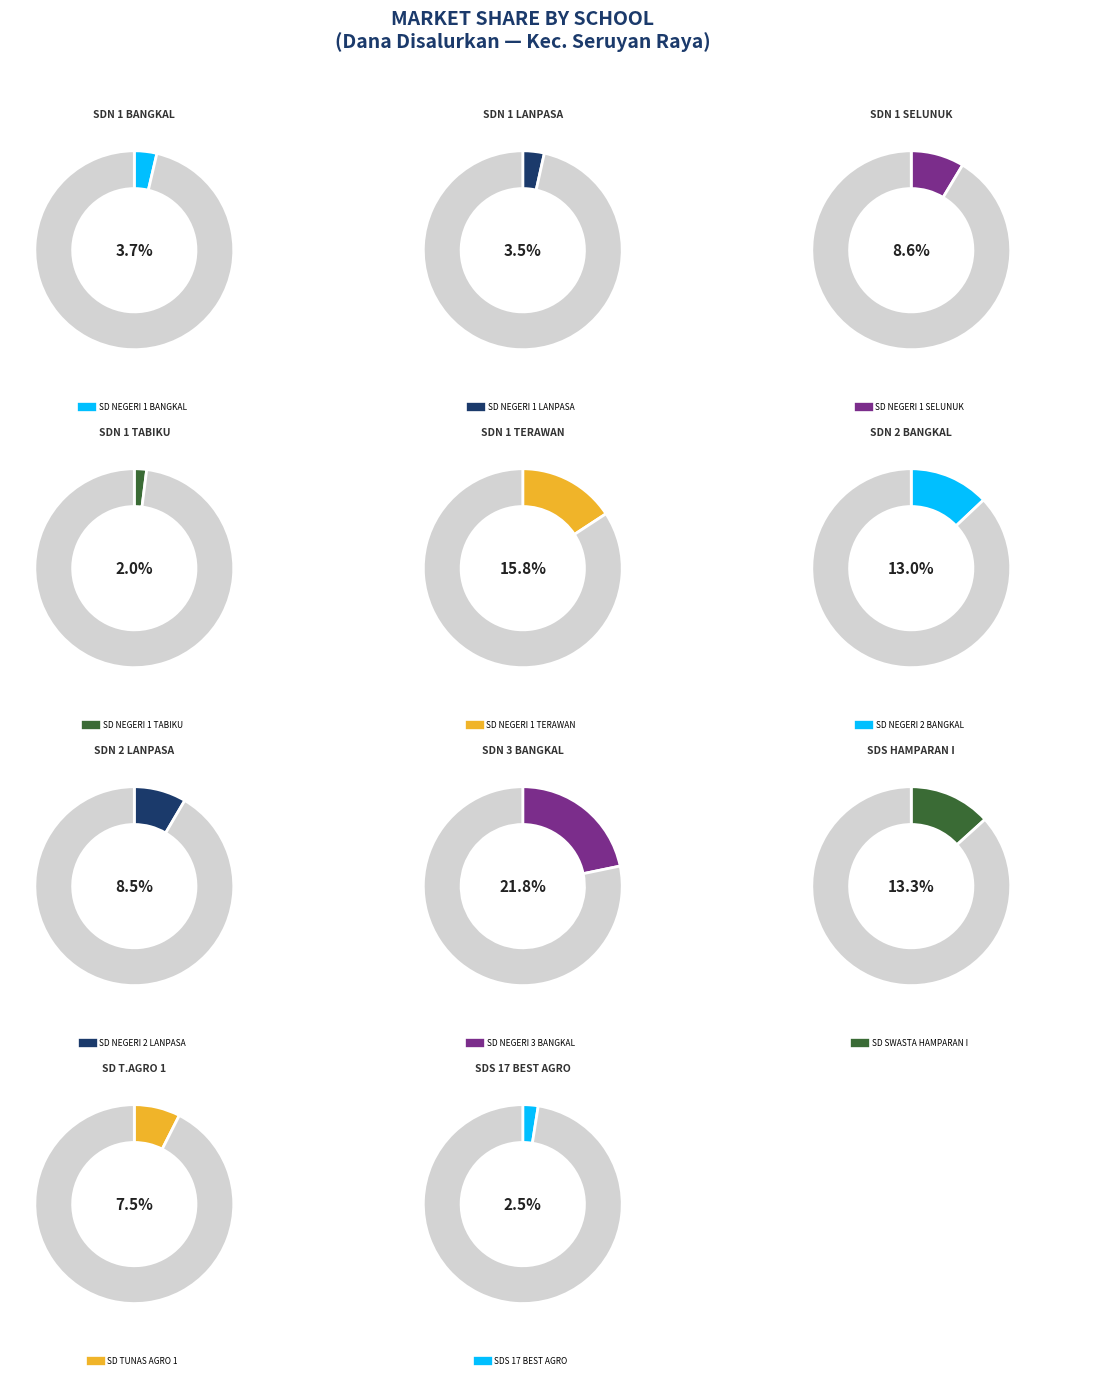

Count the number of slices in the pie.

11